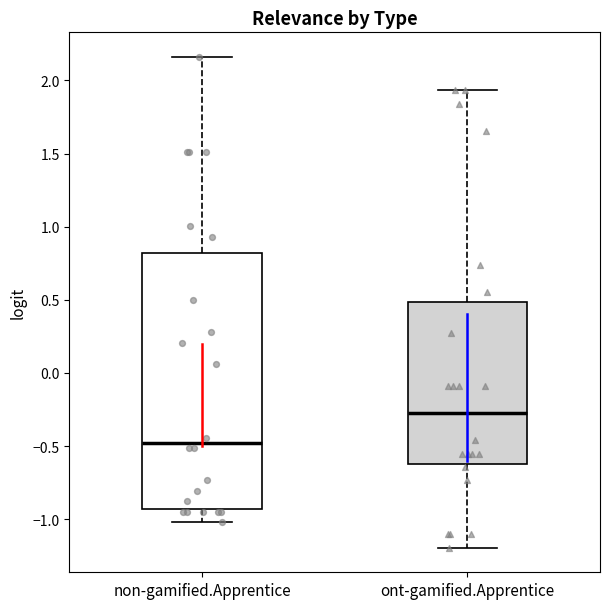

Which box's median line is the highest?

ont-gamified.Apprentice